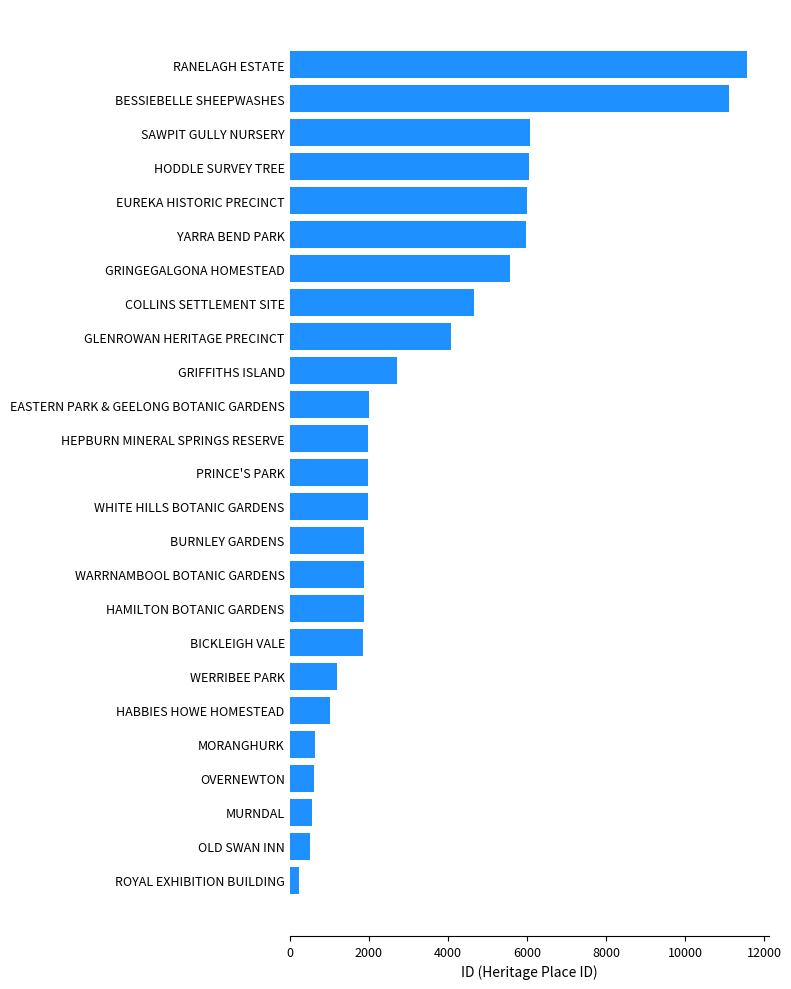

The chart shows a value of 2755 at GRINGEGALGONA HOMESTEAD. True or false?

False